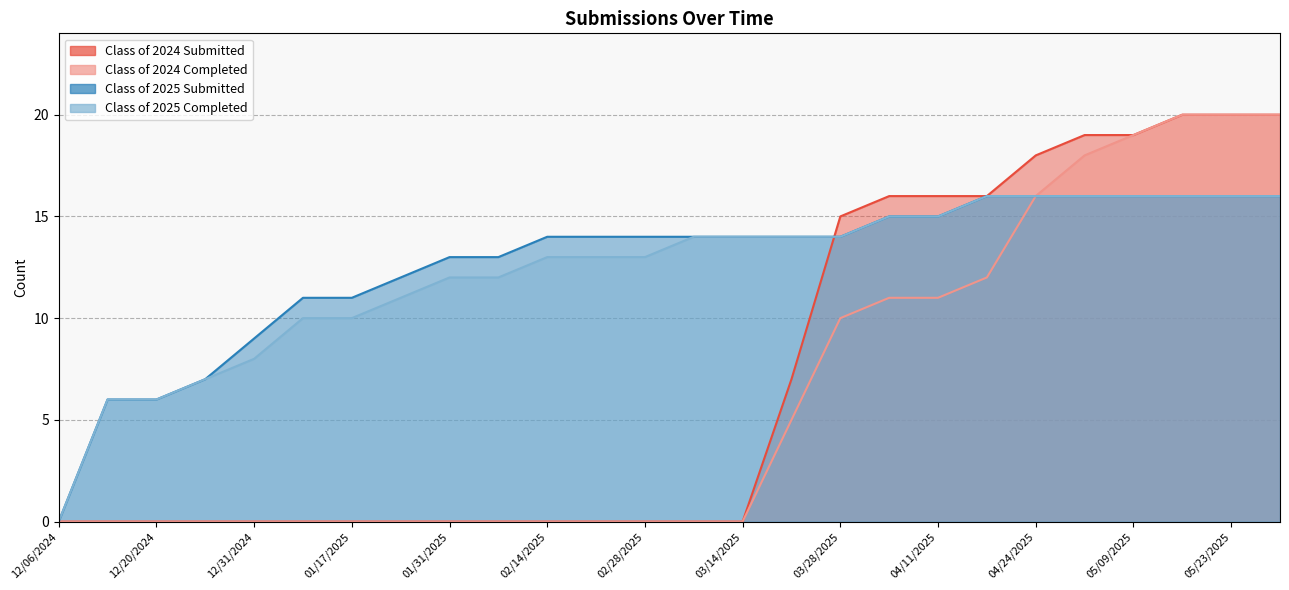

Which series has the largest range (max minus min)?

Class of 2024 Submitted